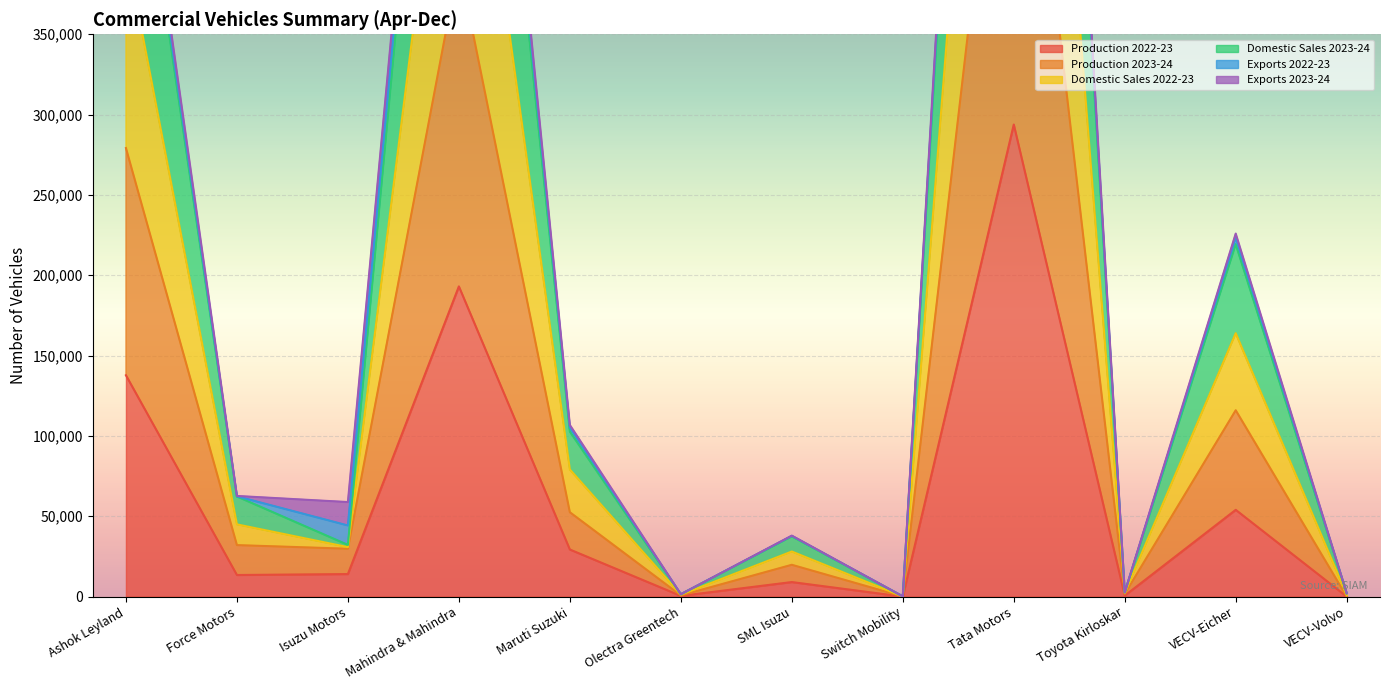

How many values in Production 2022-23 are above zero?

10